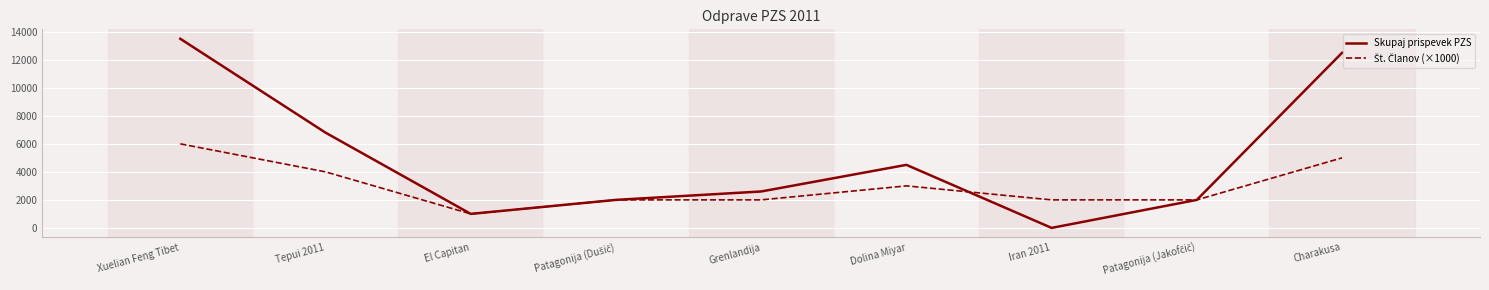

Which label corresponds to the smallest value in the chart?

Iran 2011